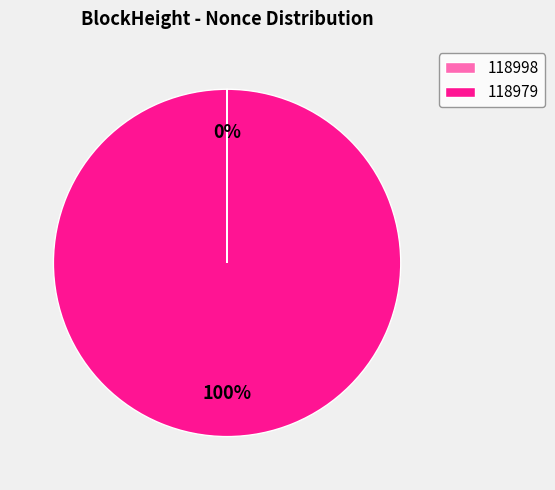

Is it true that 118979 is 100% of the pie?

True